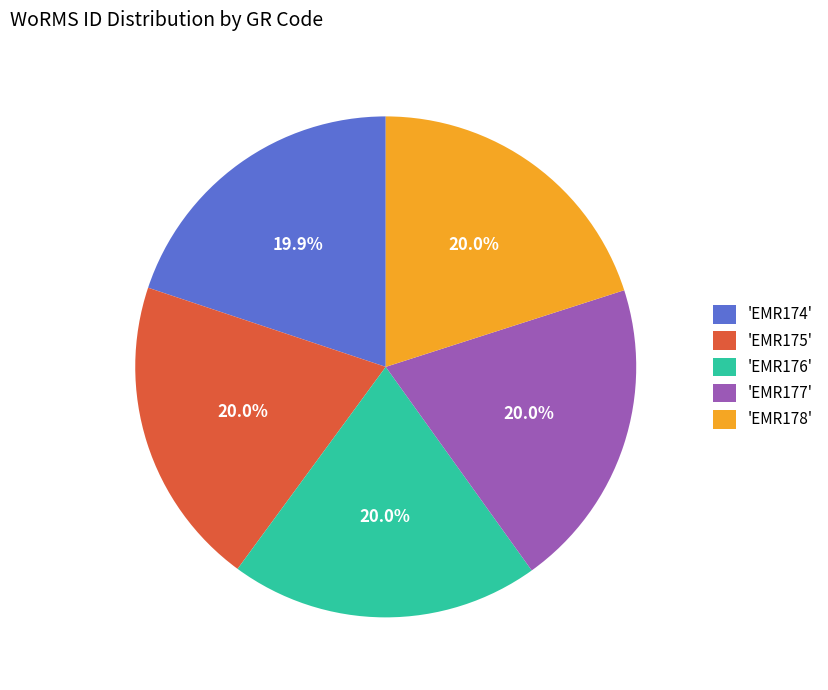

To the nearest percent, what is the average slice percentage?

20%